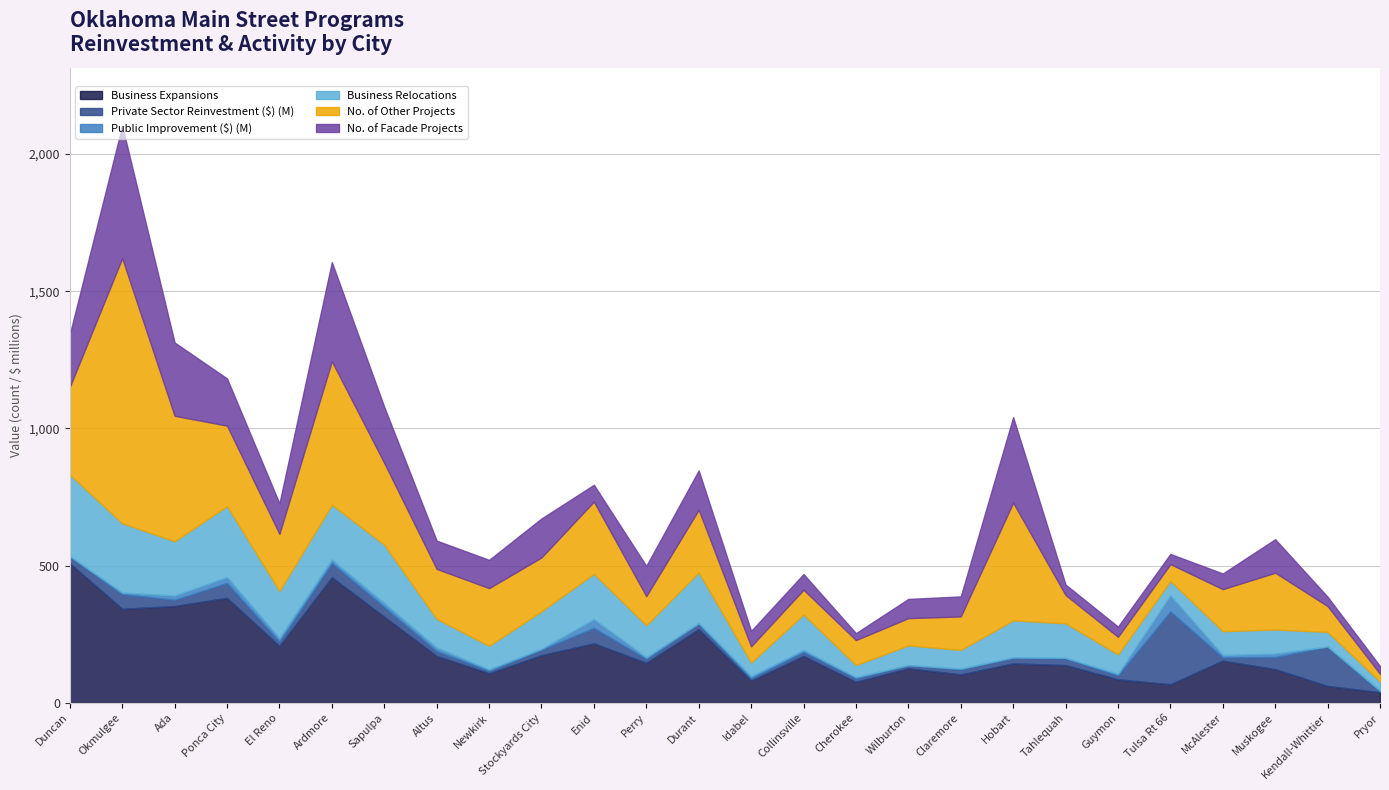

What is the maximum value for Business Expansions?

509.0